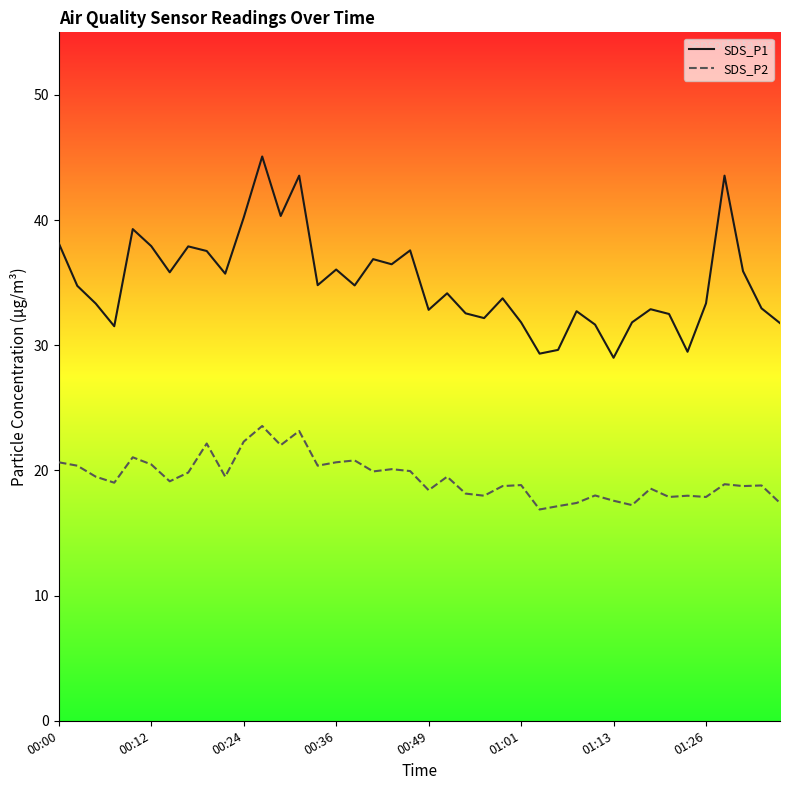

At which category is the sum across all series the highest?

11